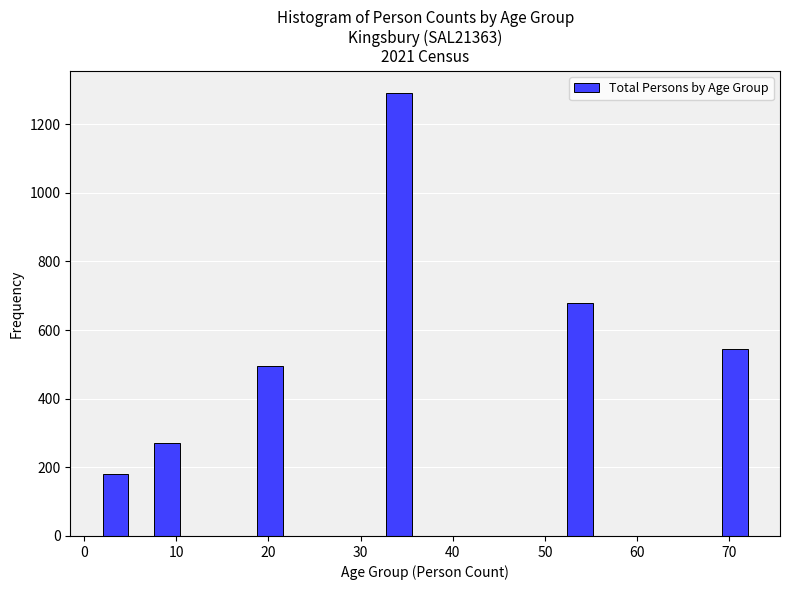

Around what value on the x-axis is the tallest bar? Give the approximate position of its centre, as read against the axis.

34